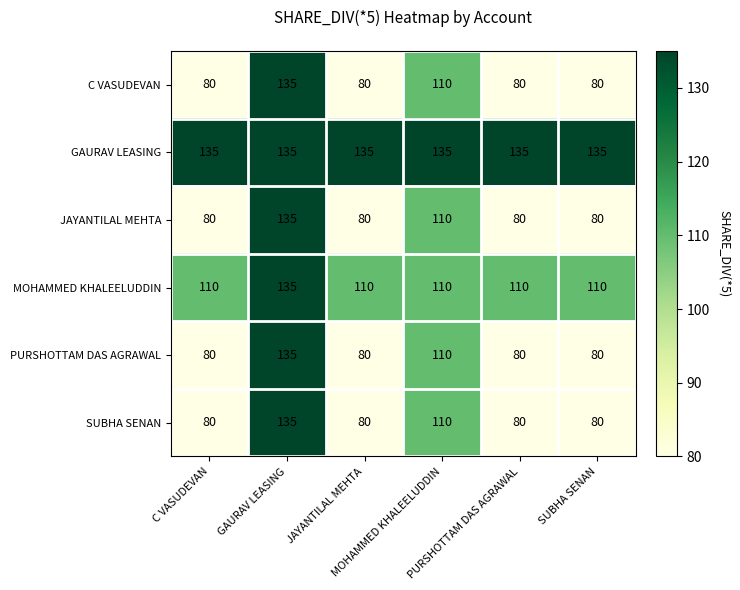

What is the maximum value shown in the chart?

135